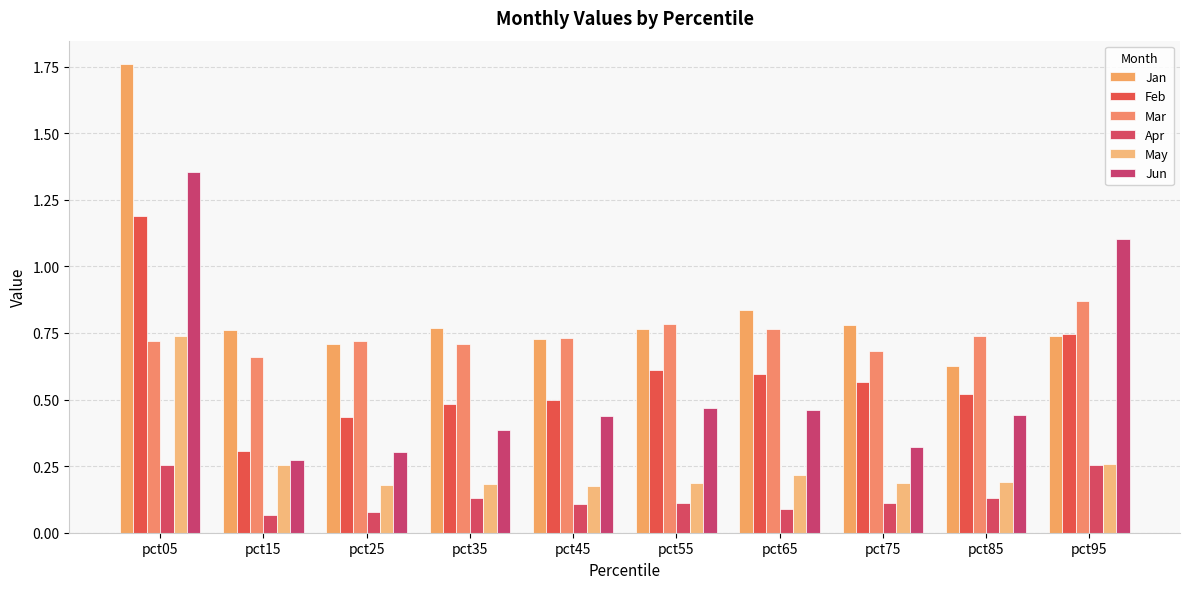

At which category is the sum across all series the highest?

pct05